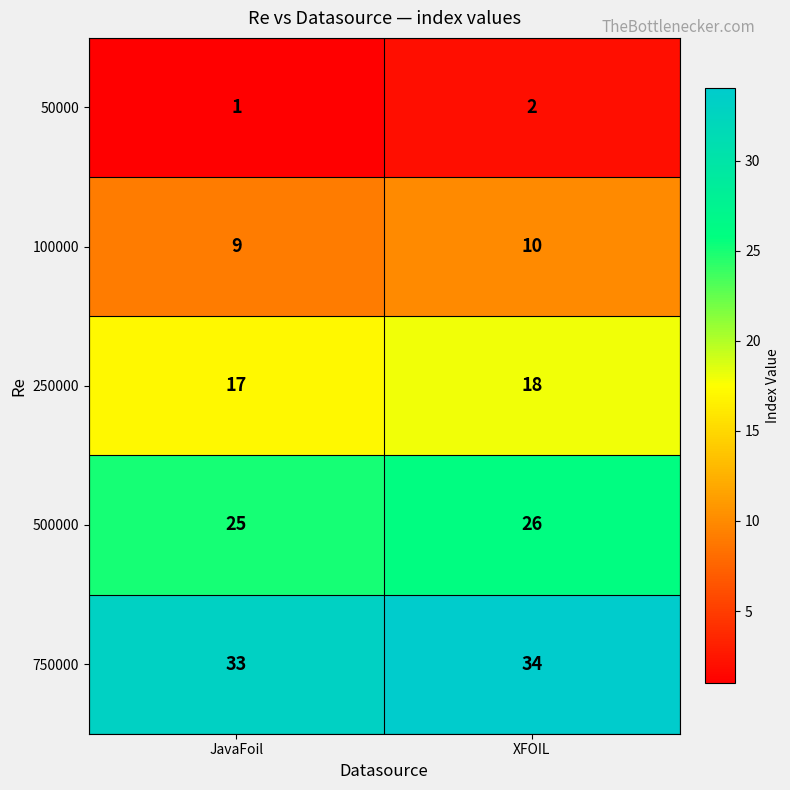

At which category is the sum across all series the highest?

XFOIL